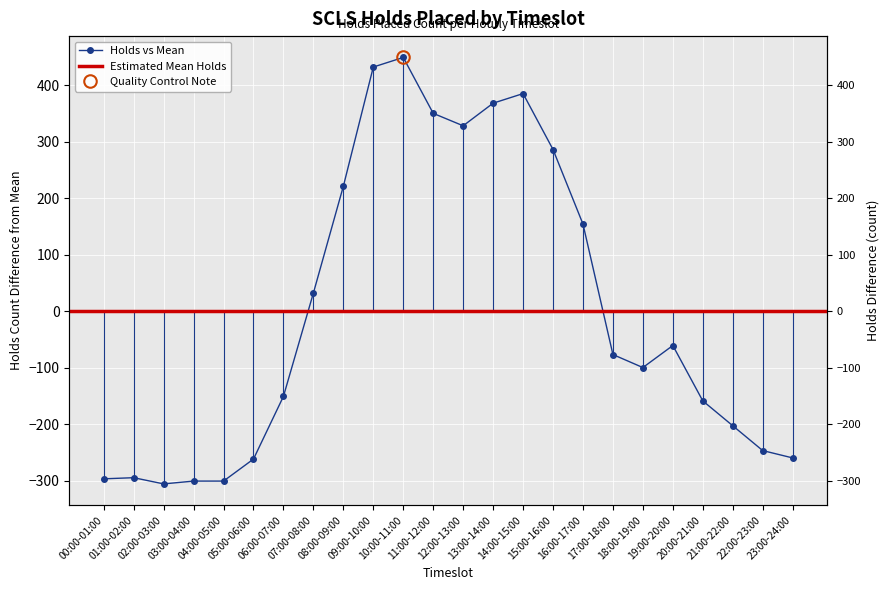

Which label corresponds to the largest value in the chart?

10:00-11:00